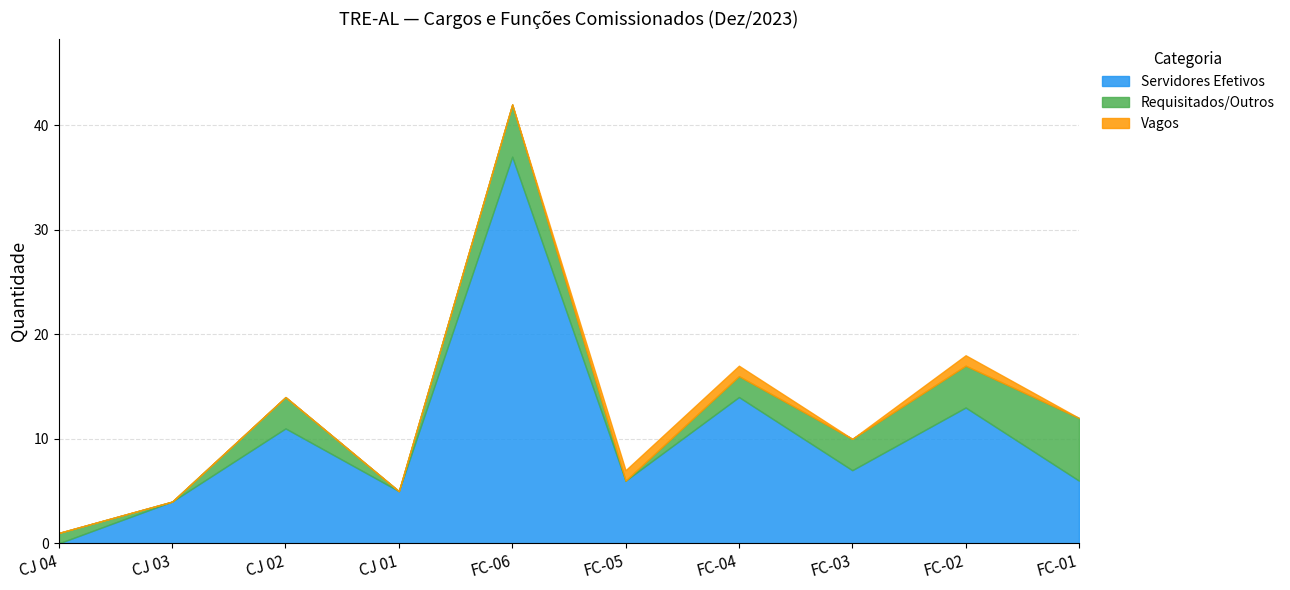

What are all the series names shown in the legend?

Servidores Efetivos, Requisitados/Outros, Vagos